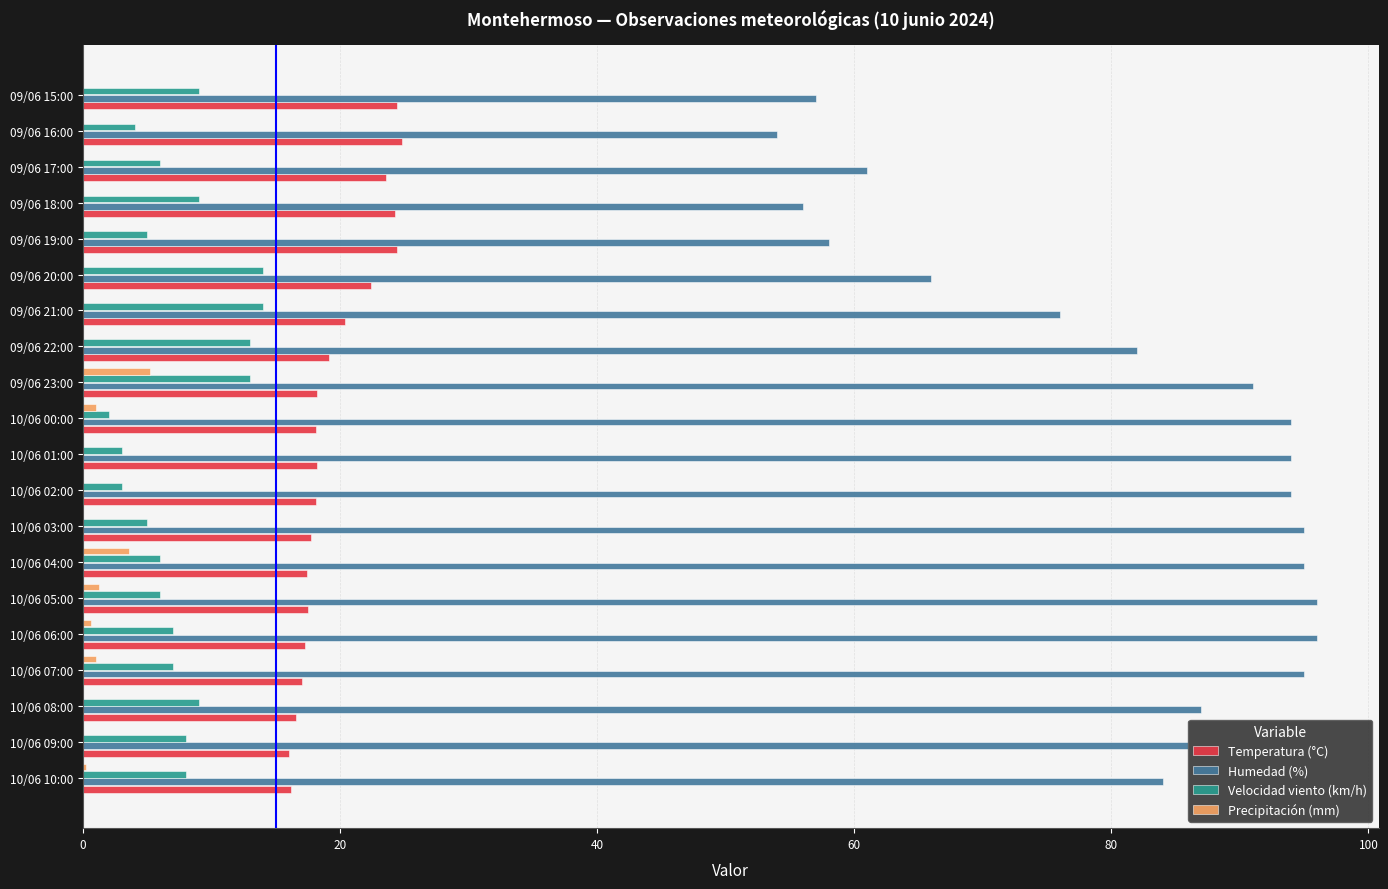

Which series has the largest total across all categories?

Humedad (%)